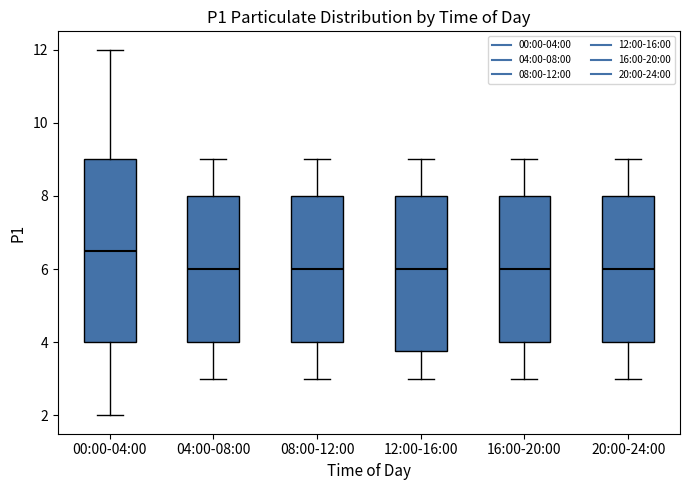

Reading left to right, transcribe this box plot: for each box, give where its median line is, the range the box spans, and where its two whiskers end, as read against the y-axis. The values are not printed on the chart, so give them approximately, as read against the axis.

00:00-04:00: median 6.6, box 4.0 to 9.0, whiskers 2.0 to 12.0
04:00-08:00: median 6.0, box 4.0 to 8.0, whiskers 3.0 to 9.0
08:00-12:00: median 6.0, box 4.0 to 8.0, whiskers 3.0 to 9.0
12:00-16:00: median 6.0, box 3.8 to 8.0, whiskers 3.0 to 9.0
16:00-20:00: median 6.0, box 4.0 to 8.0, whiskers 3.0 to 9.0
20:00-24:00: median 6.0, box 4.0 to 8.0, whiskers 3.0 to 9.0